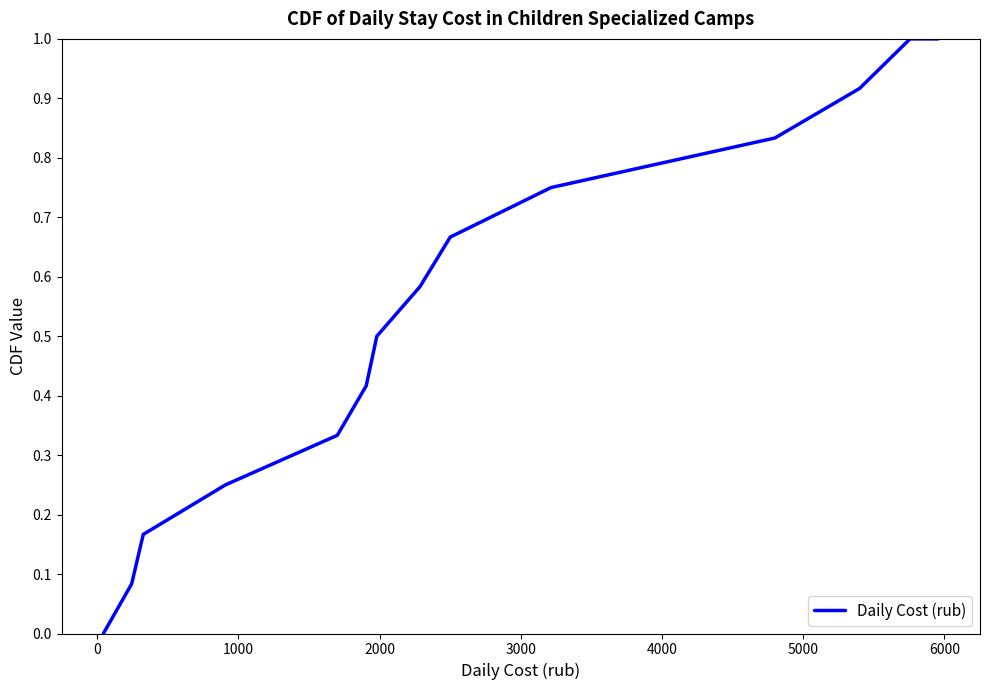

How many lines are shown in the chart?

1